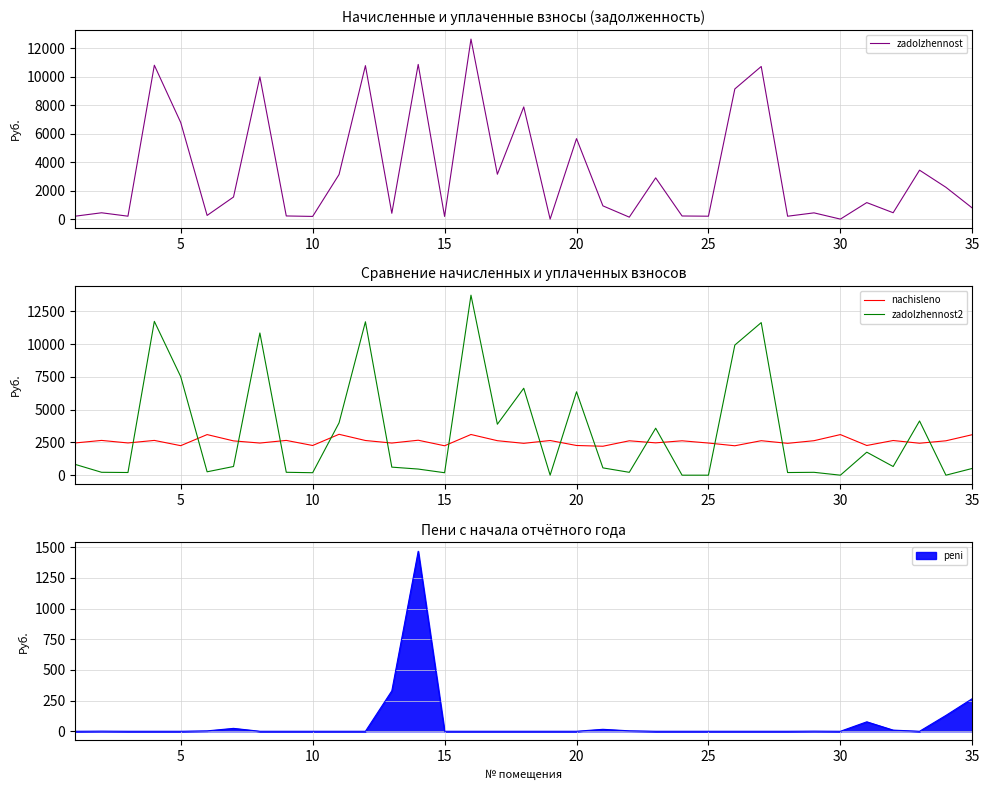

How many times do zadolzhennost and zadolzhennost2 cross each other?

10